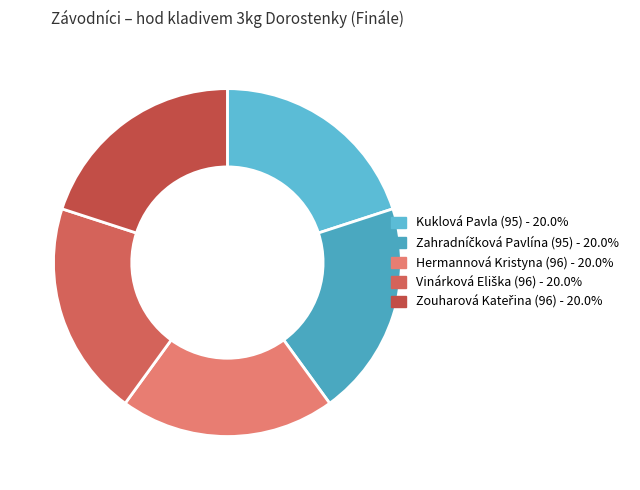

Which has a higher value, Kuklová Pavla or Vinárková Eliška?

Vinárková Eliška